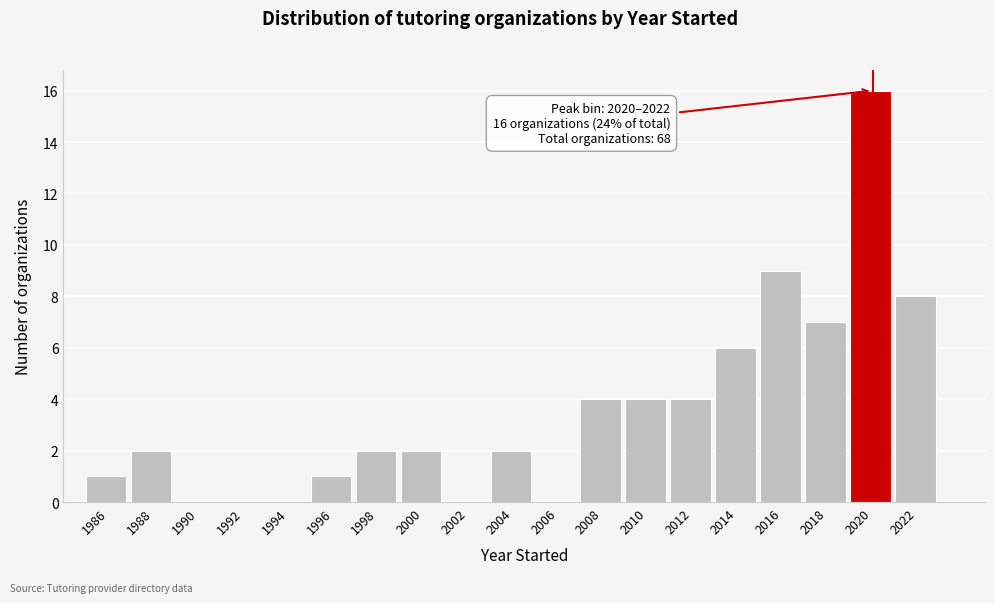

Reading right to left, transcribe all the data shown in this chart.

2022=8	2020=16	2018=7	2016=9	2014=6	2012=4	2010=4	2008=4	2006=0	2004=2	2002=0	2000=2	1998=2	1996=1	1994=0	1992=0	1990=0	1988=2	1986=1